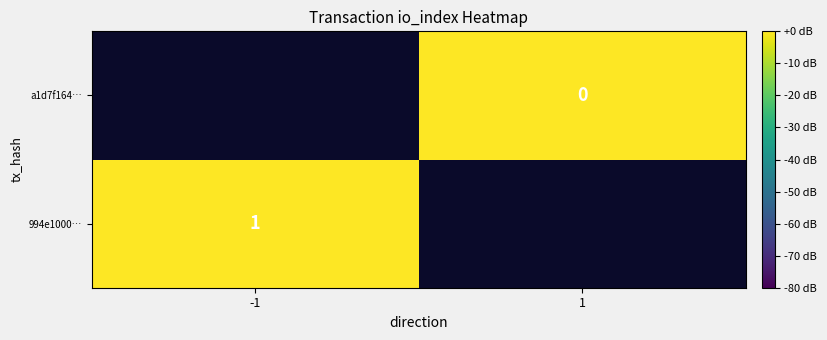

The value of 994e1000… at -1 is 1. True or false?

True